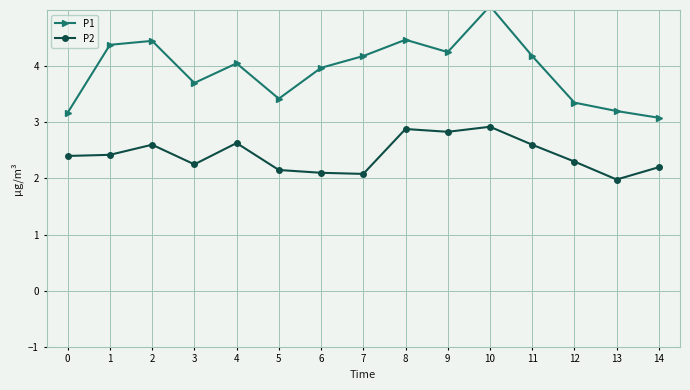

At how many categories does at least one series exceed 2?

15